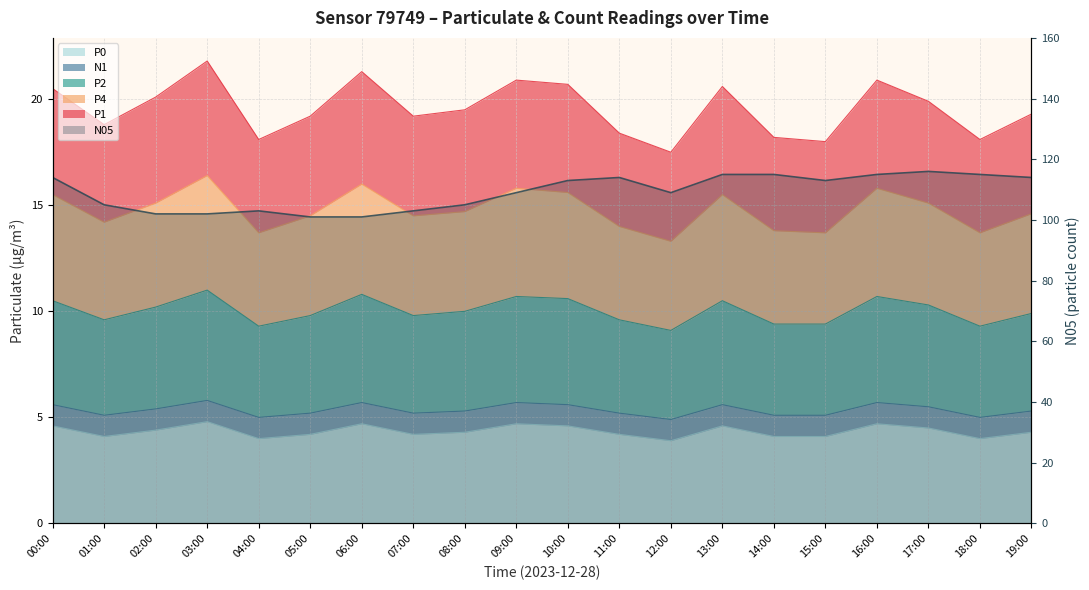

What is the sum of all P1 values?

391.0